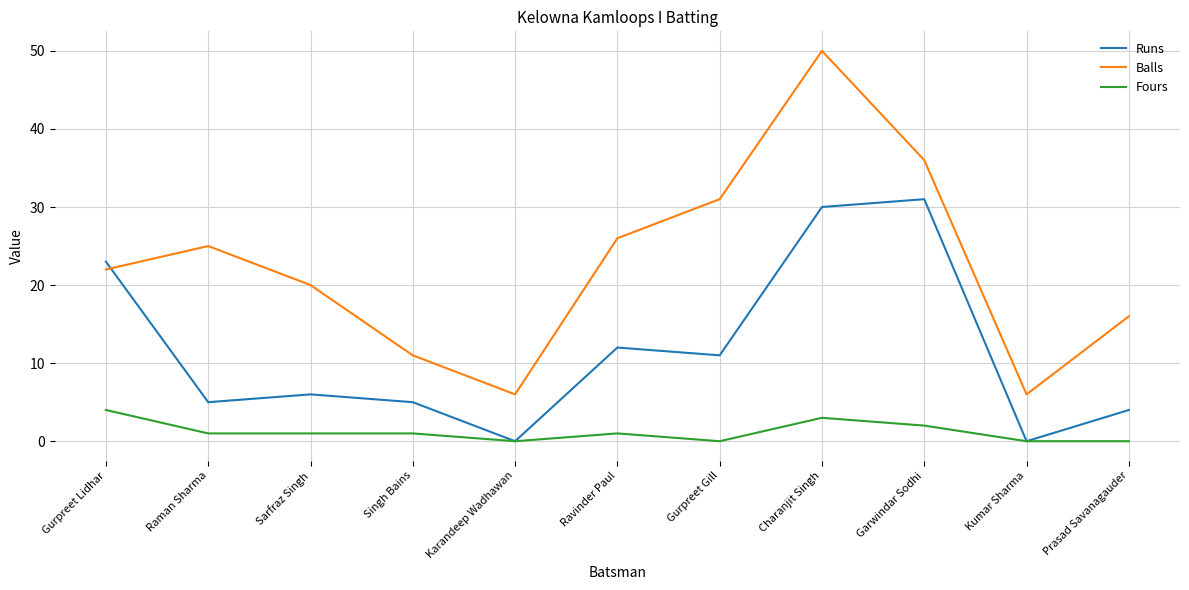

Between Gurpreet Lidhar and Prasad Savanagauder, which series saw the biggest shift?

Runs